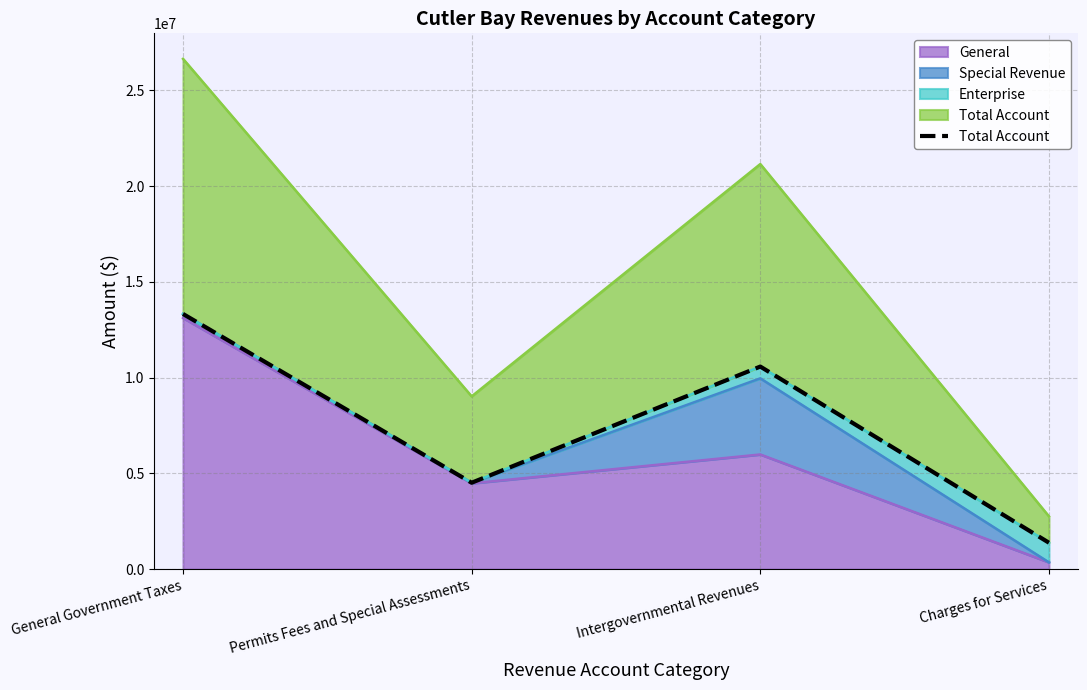

What is the maximum value shown in the chart?

13322016